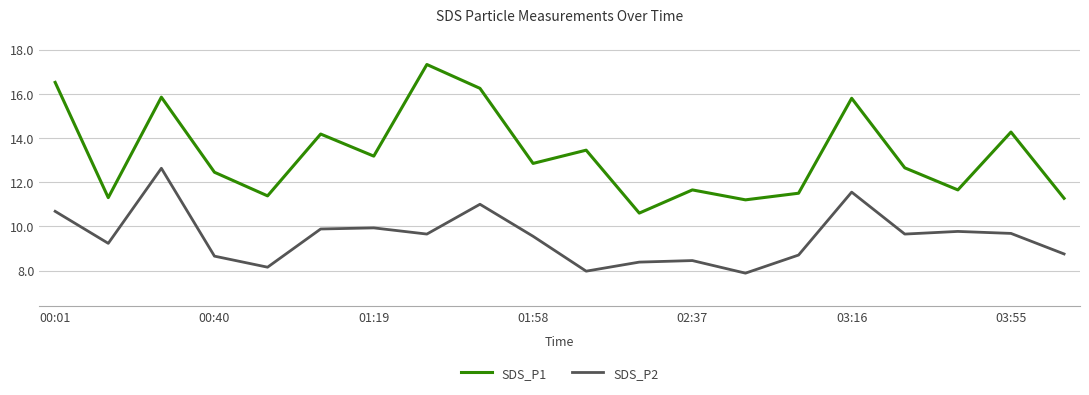

Which series has the largest range (max minus min)?

SDS_P1